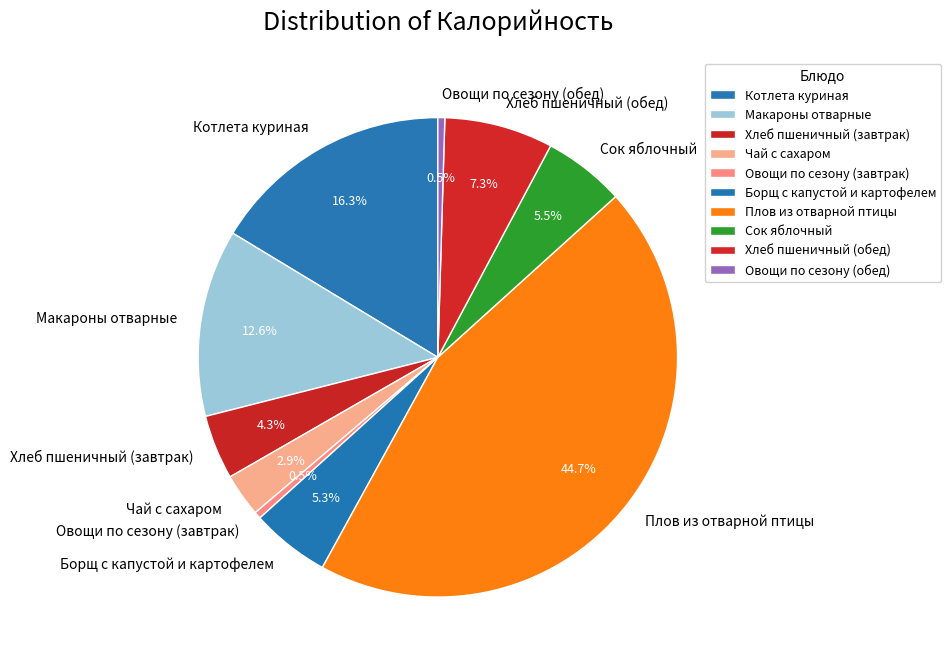

What is the largest slice in the pie chart?

Плов из отварной птицы